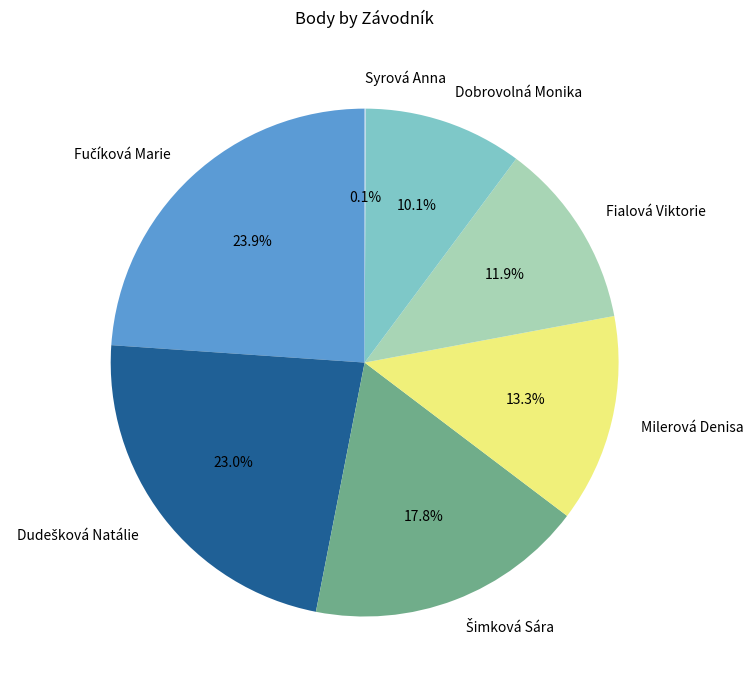

Between Fialová Viktorie and Dobrovolná Monika, which is larger?

Fialová Viktorie